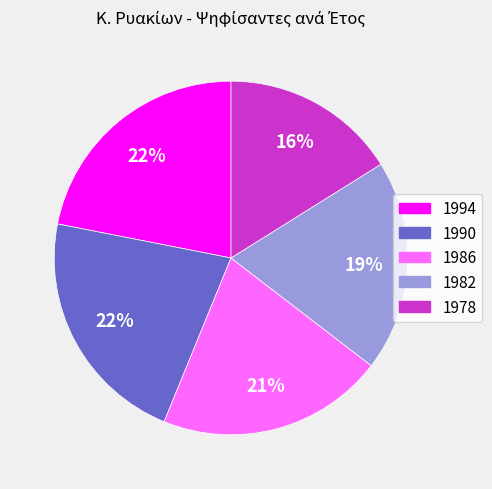

Is there a majority slice in this chart?

No